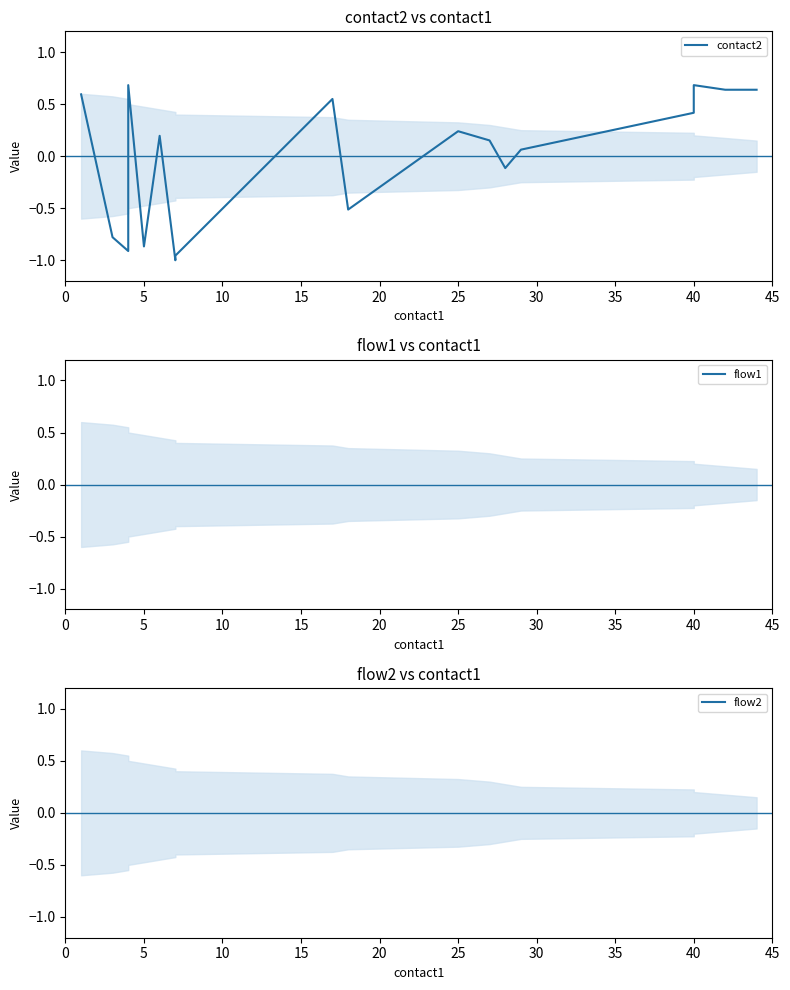

Which series has the largest total across all categories?

contact2